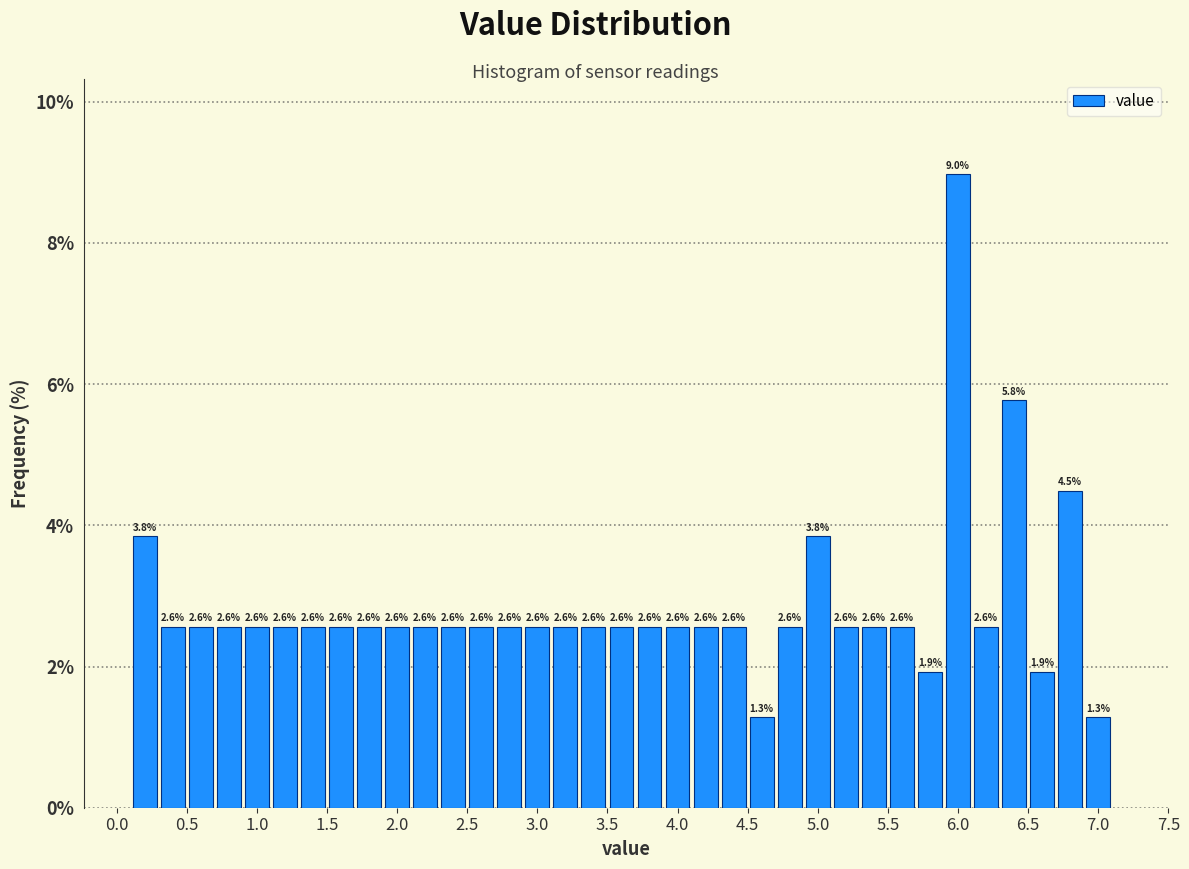

Over which range of the x-axis is the bar tallest?

5.9 to 6.1